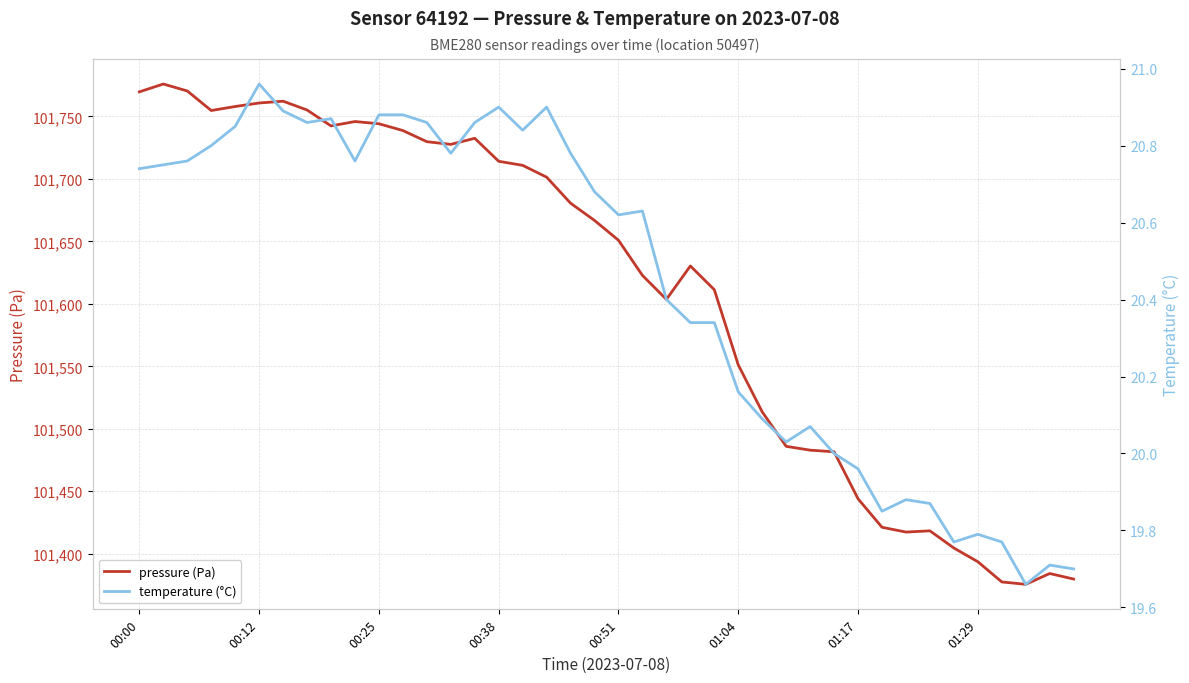

Is the value of temperature (°C) at 00:38 greater than the value of pressure (Pa) at 35?

No